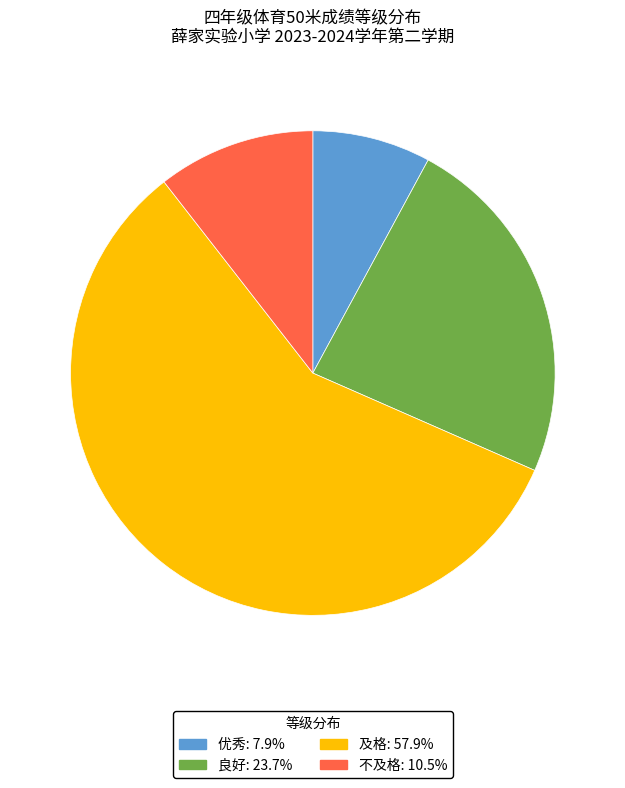

Which has a higher value, 良好 or 不及格?

良好